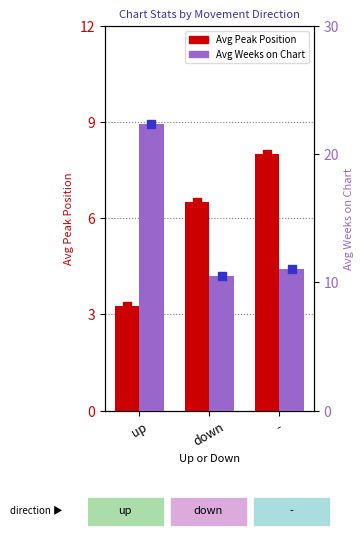

Which series has the largest total across all categories?

Avg Weeks on Chart